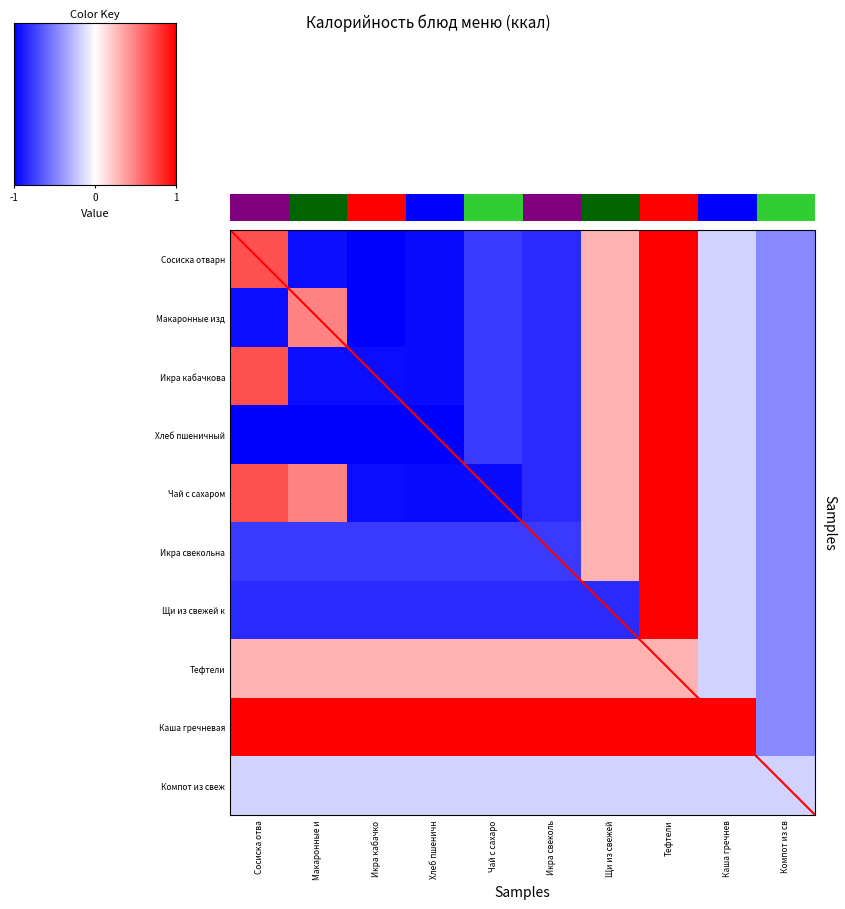

Which series changed the most between Тефтели and Компот из св?

Сосиска отварная